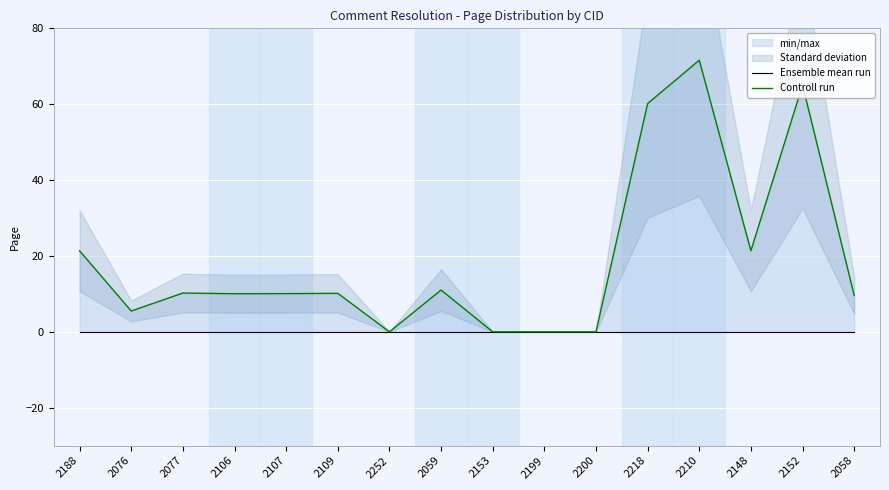

True or false: Ensemble mean run has more than 2 interior local peaks.

False